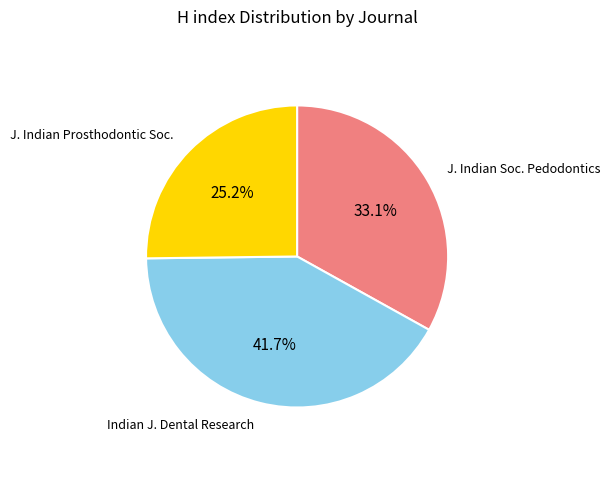

Does any single category account for the majority?

No